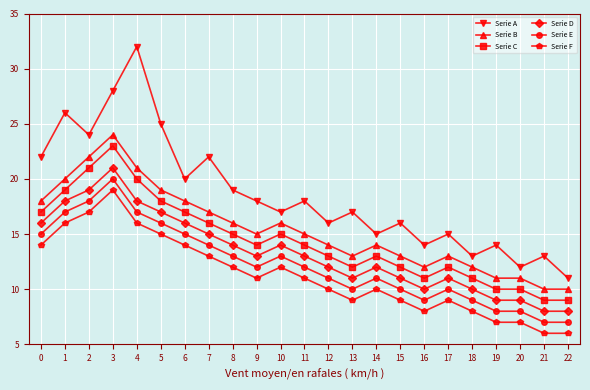

Between 15 and 22, which series saw the biggest shift?

Serie A